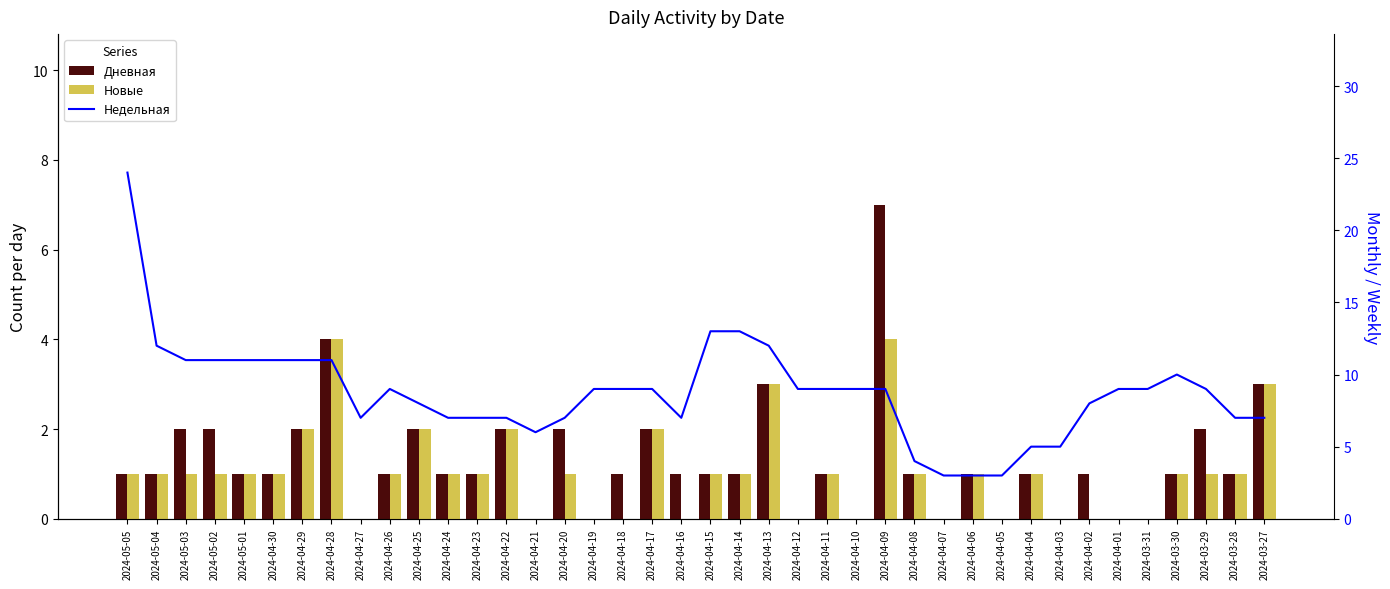

Is it true that Новые equals 0 at 2024-04-12?

True